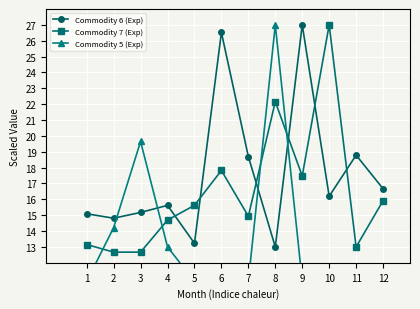

Rank the series by their average value, from highest to lowest.

Commodity 6 (Exp), Commodity 7 (Exp), Commodity 5 (Exp)